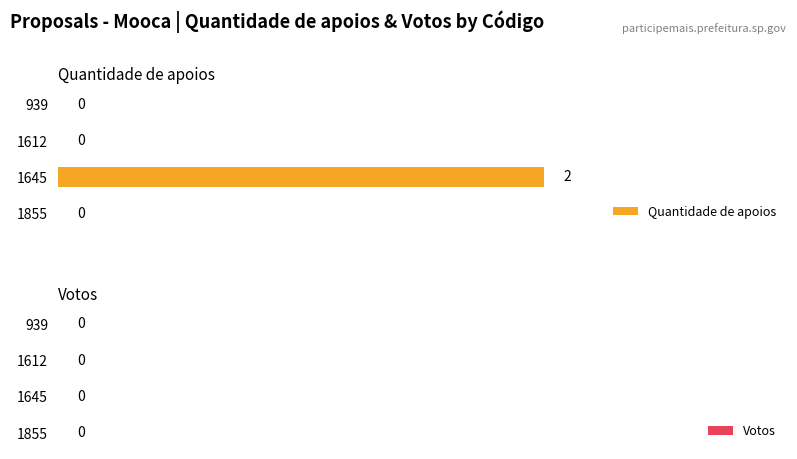

Which has a higher value, 1612 or 1645?

1645